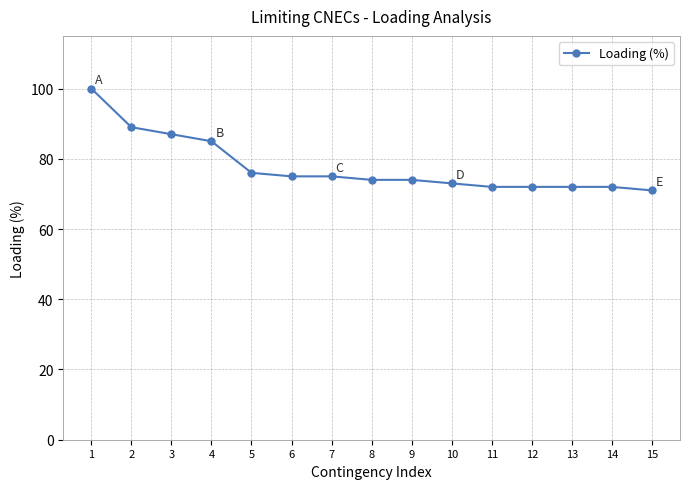

Reading left to right, transcribe all the data shown in this chart.

100	89	87	85	76	75	75	74	74	73	72	72	72	72	71